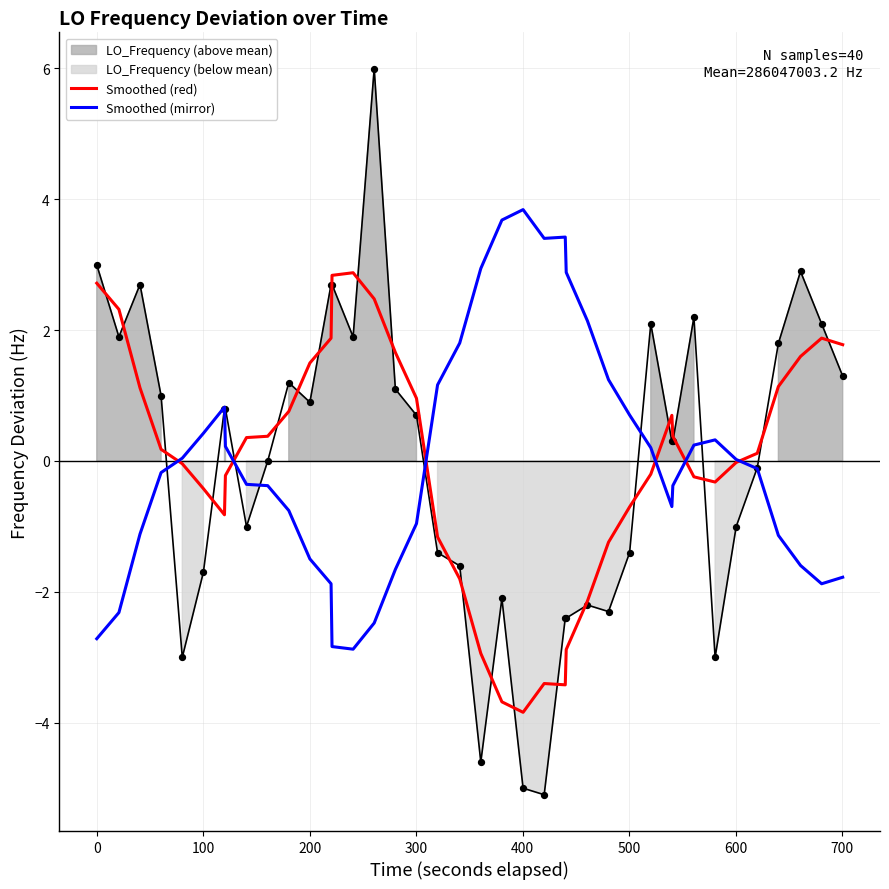

Which series has the largest total across all categories?

Smoothed (red)